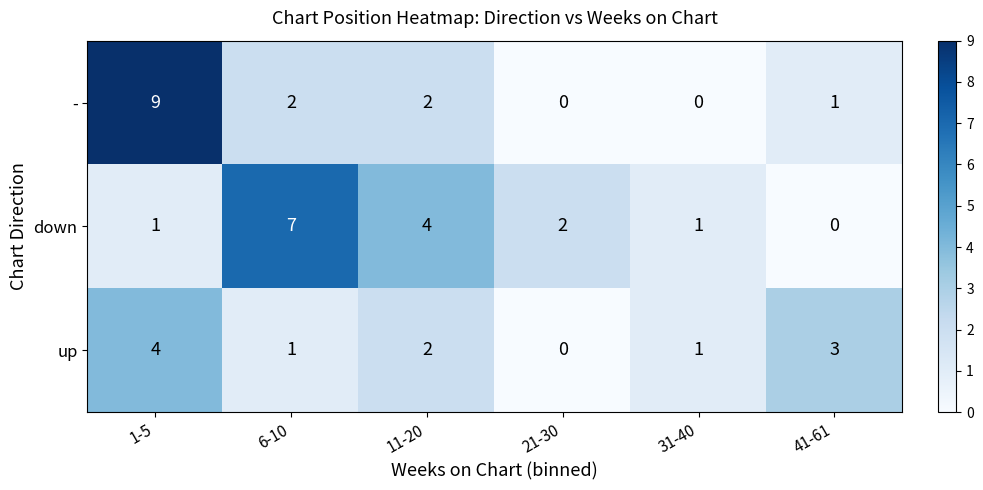

Which series has the largest total across all categories?

down